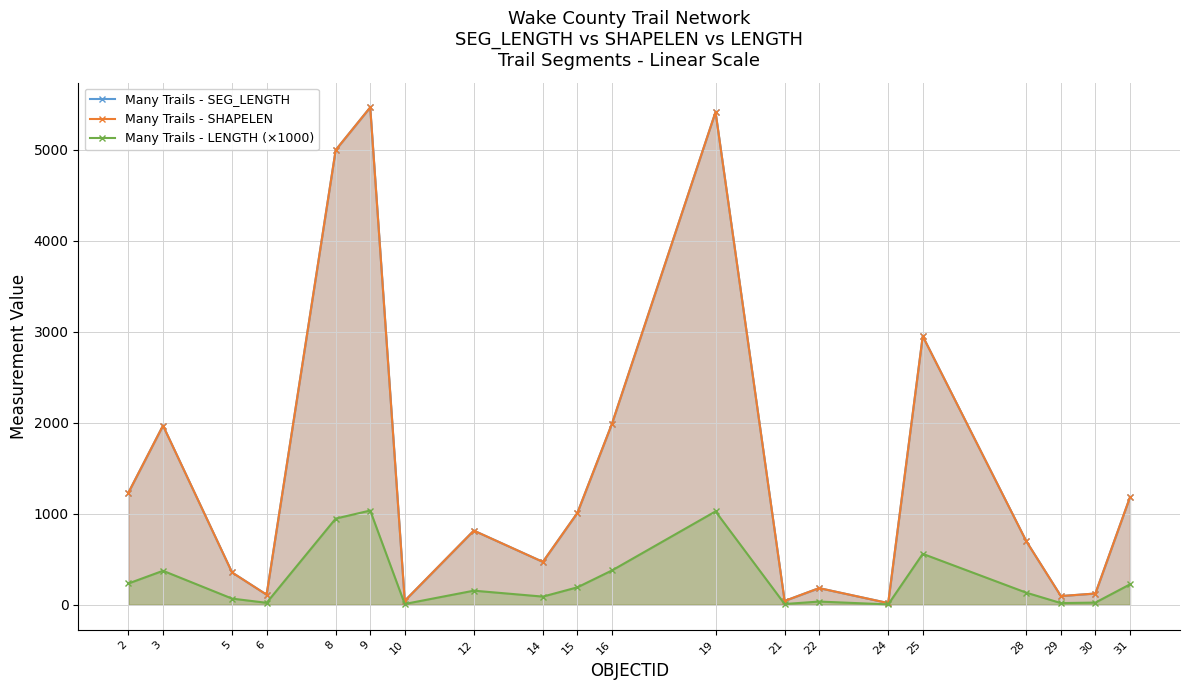

At which label does Many Trails - LENGTH (×1000) reach its peak?

9